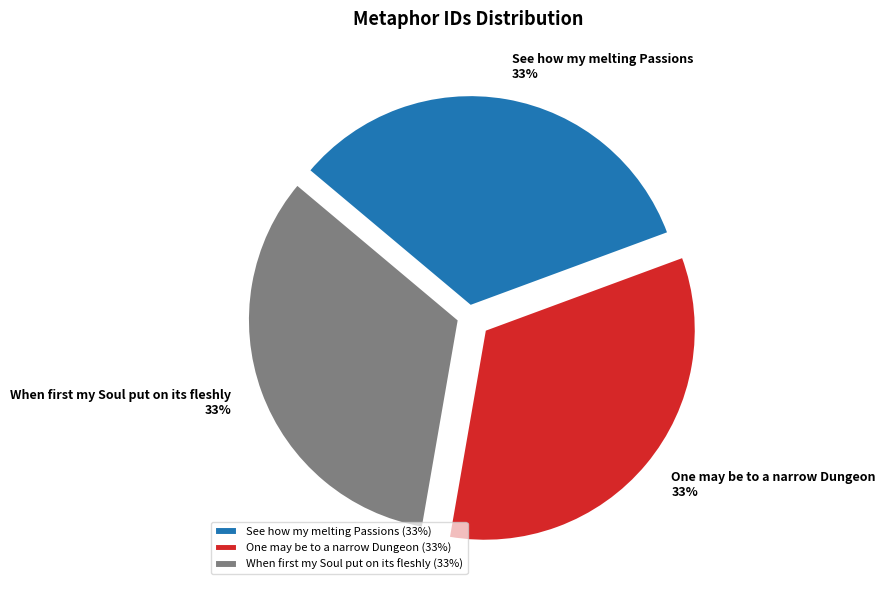

To the nearest percent, what portion does See how my melting Passions represent?

33%